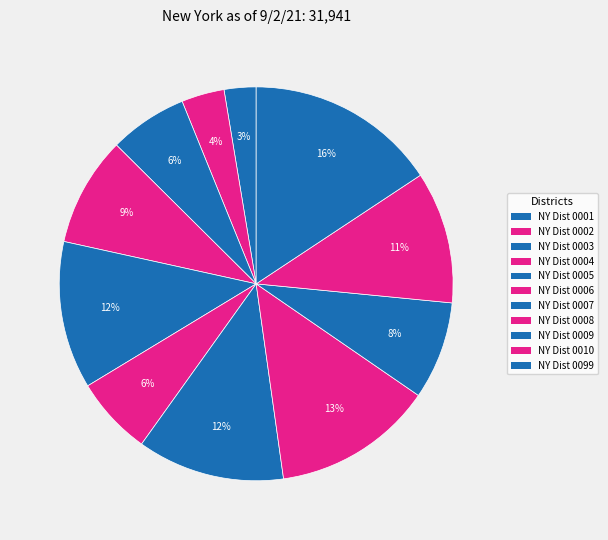

Combined, what portion of the pie is NY Dist 0099 and NY Dist 0004?

24.7%